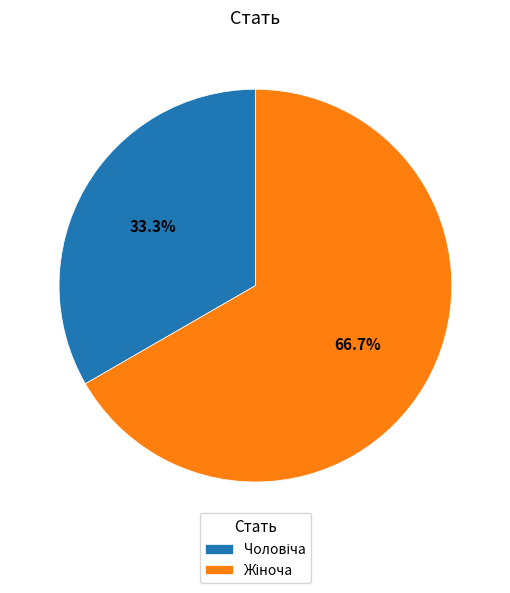

Is there any slice that represents more than half of the pie?

Yes